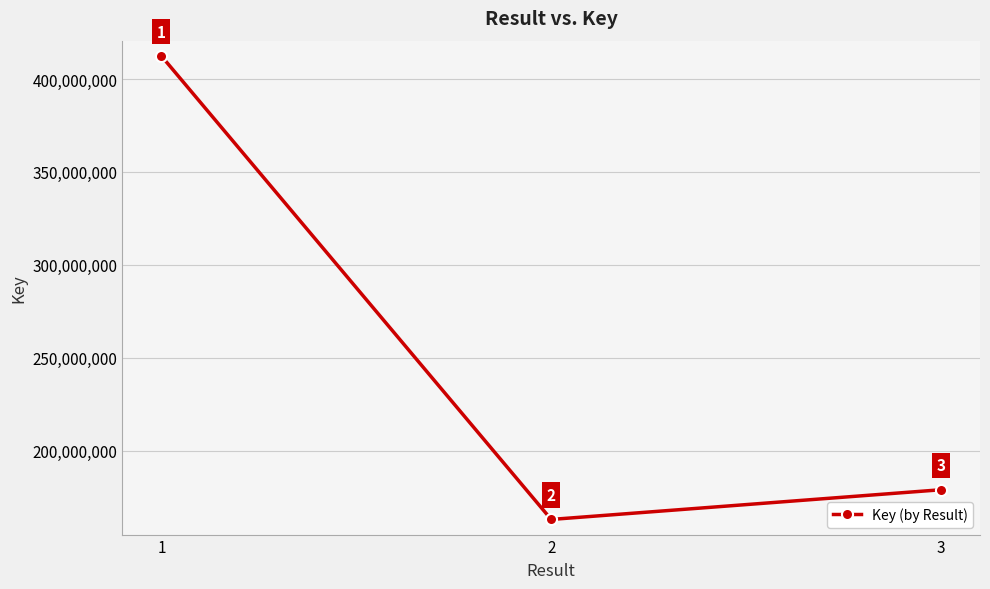

How many lines are shown in the chart?

1